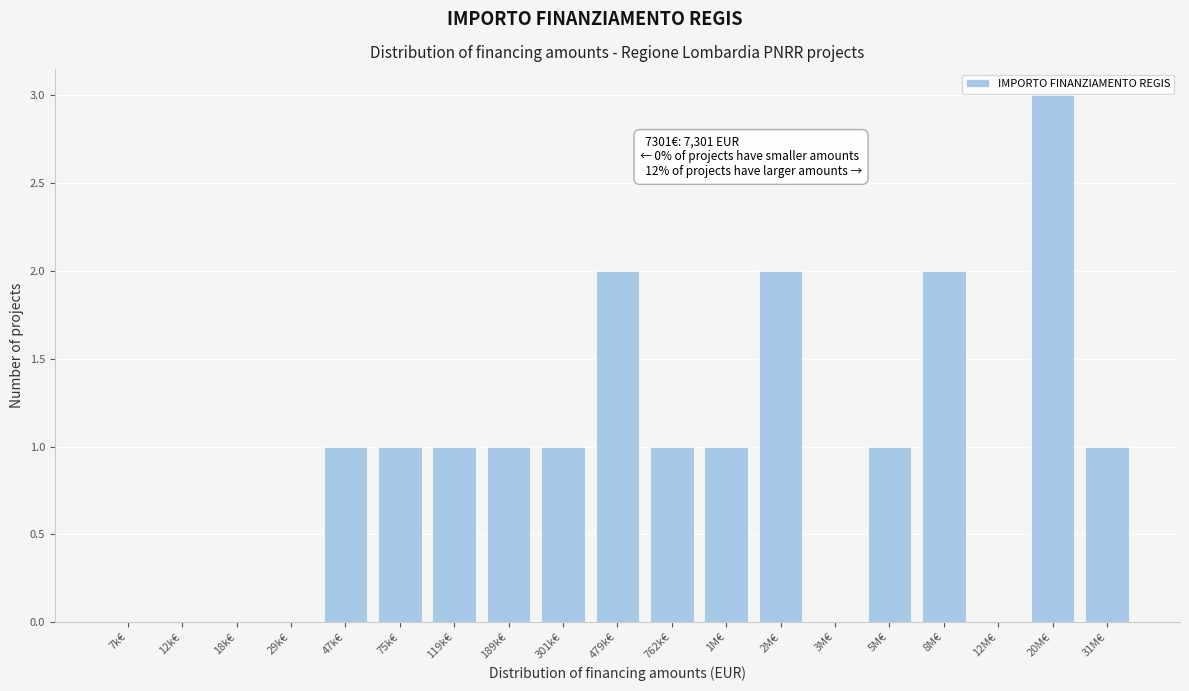

Reading right to left, list all the values displayed in this chart.

31M€=1	20M€=3	12M€=0	8M€=2	5M€=1	3M€=0	2M€=2	1M€=1	762k€=1	479k€=2	301k€=1	189k€=1	119k€=1	75k€=1	47k€=1	29k€=0	18k€=0	12k€=0	7k€=0